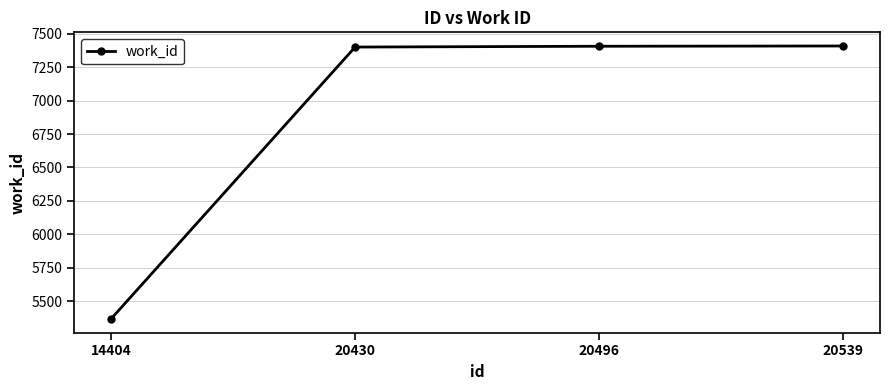

What is the ratio of the value at 14404 to the value at 20430?

0.7